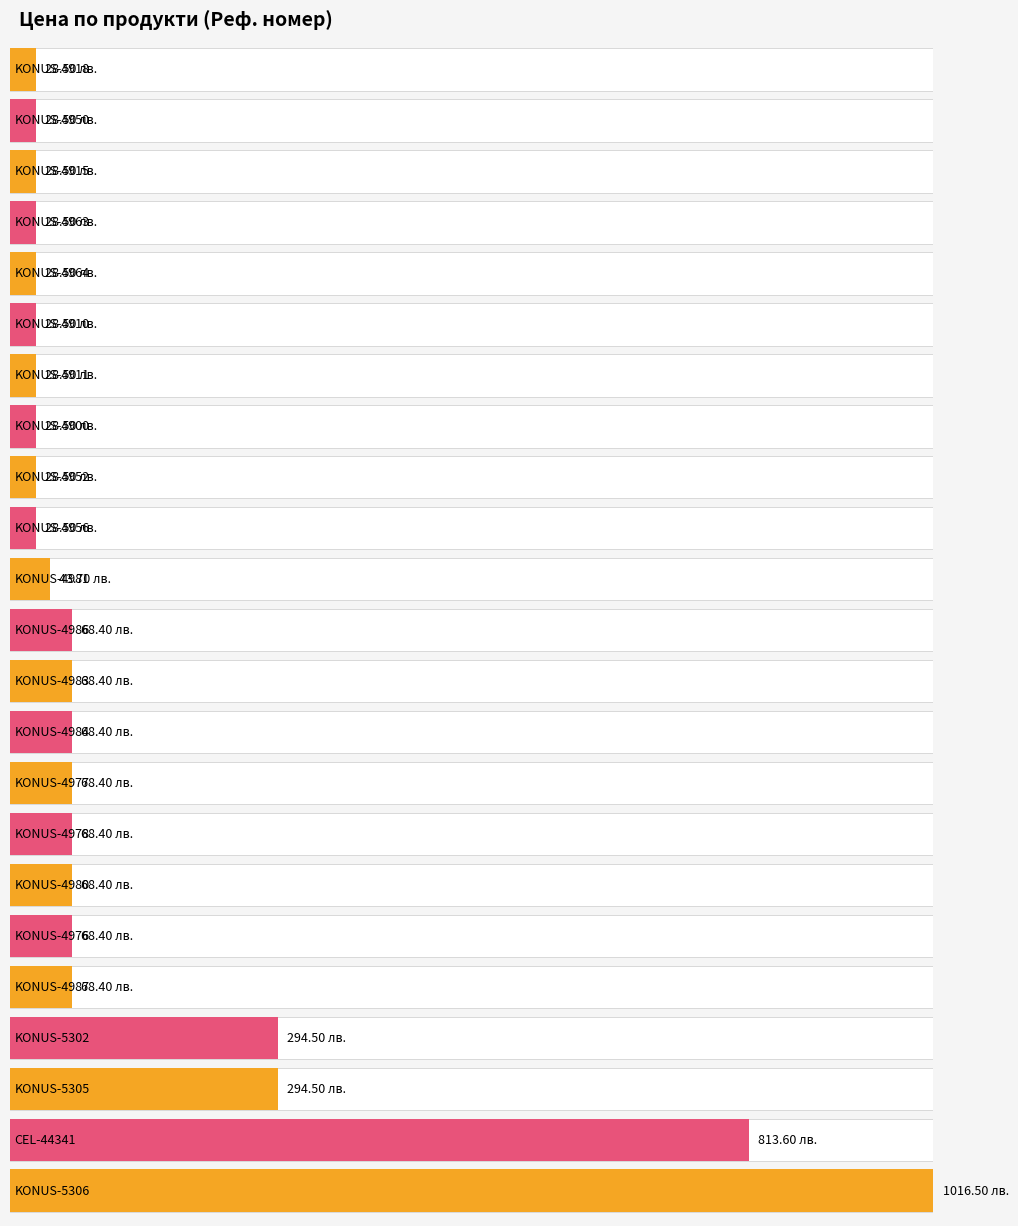

What is the difference between the values at KONUS-4918 and KONUS-4984?

39.9